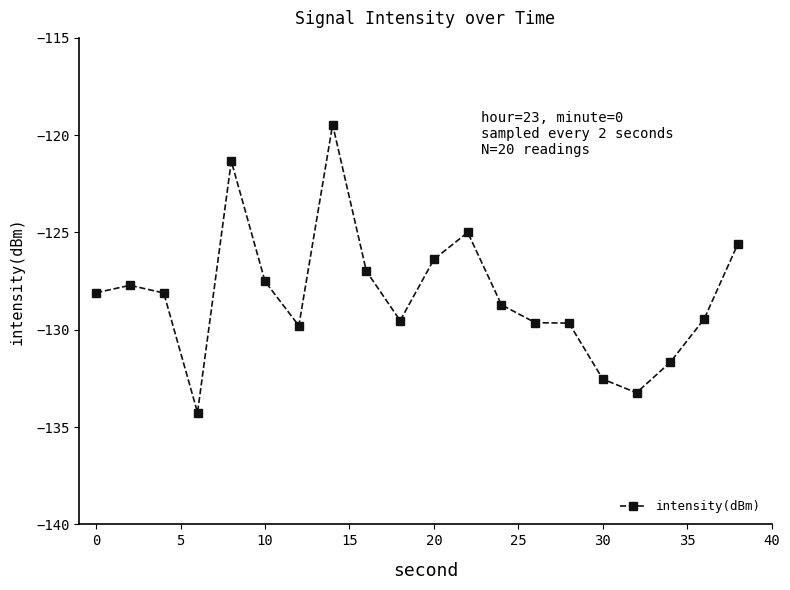

What is the minimum value shown in the chart?

-134.3